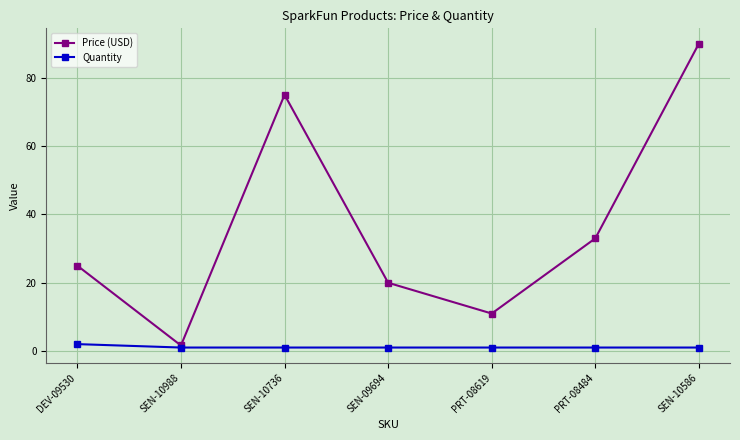

Where is Price (USD) nearest to the value 45?

PRT-08484